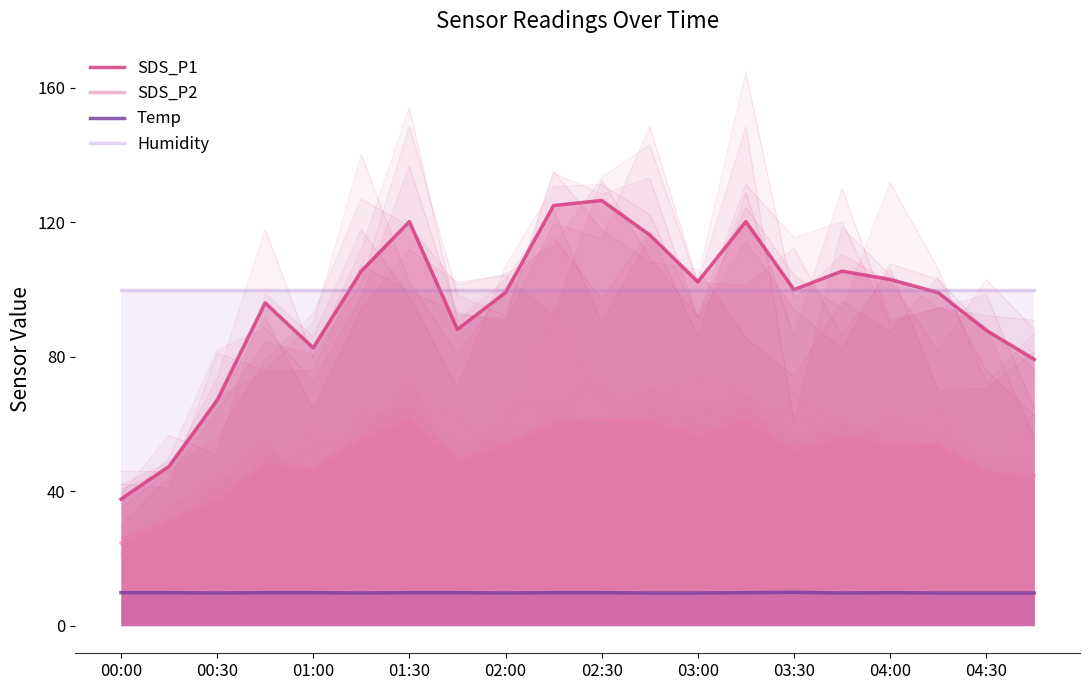

Which series changed the most between 15 and 19?

SDS_P1